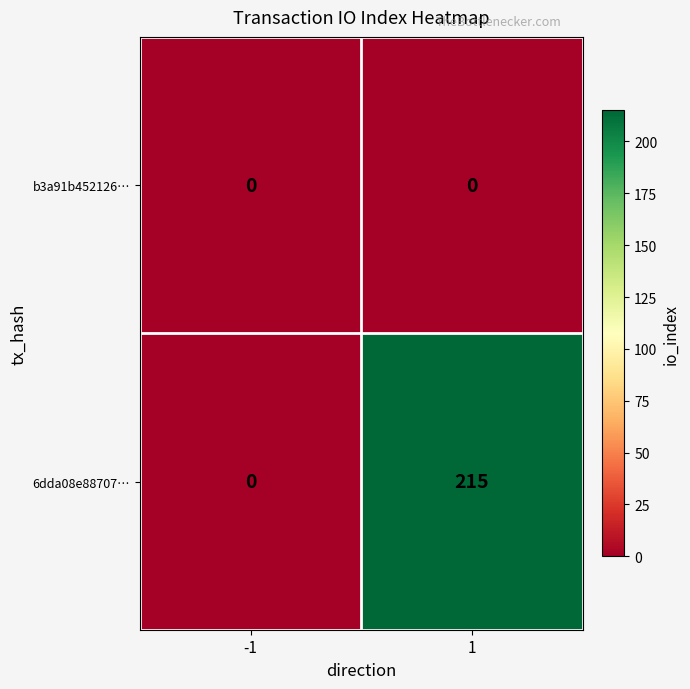

At how many categories does at least one series exceed 38?

1